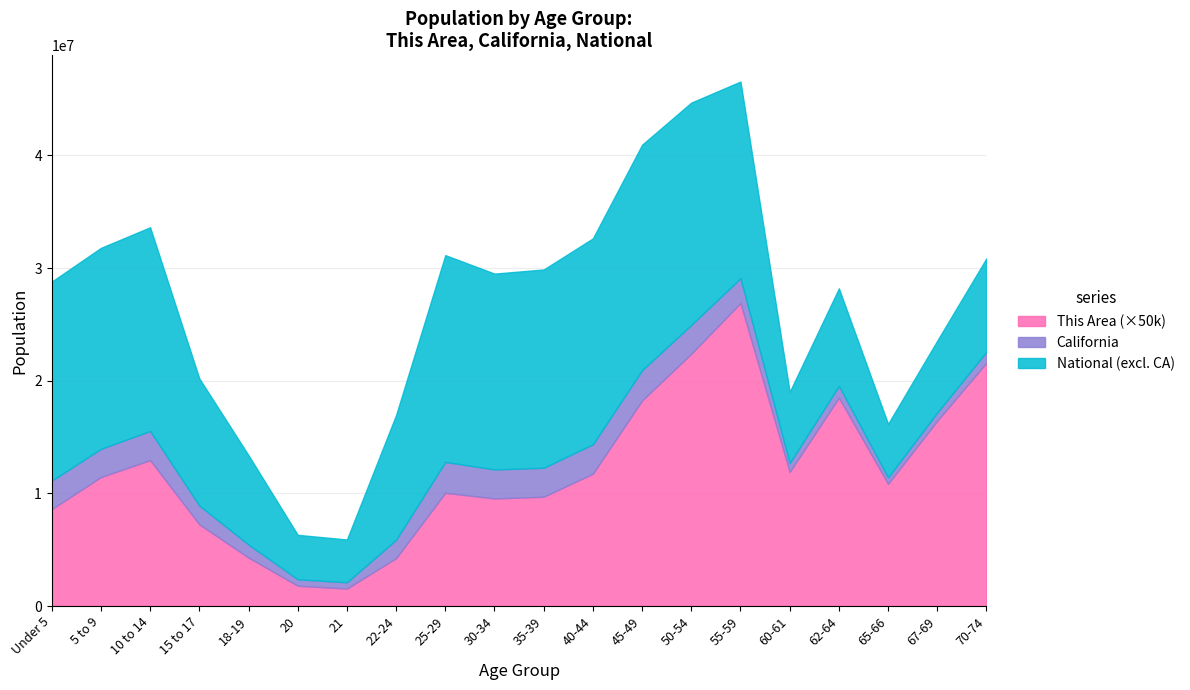

Where is the first local minimum for California?

5 to 9